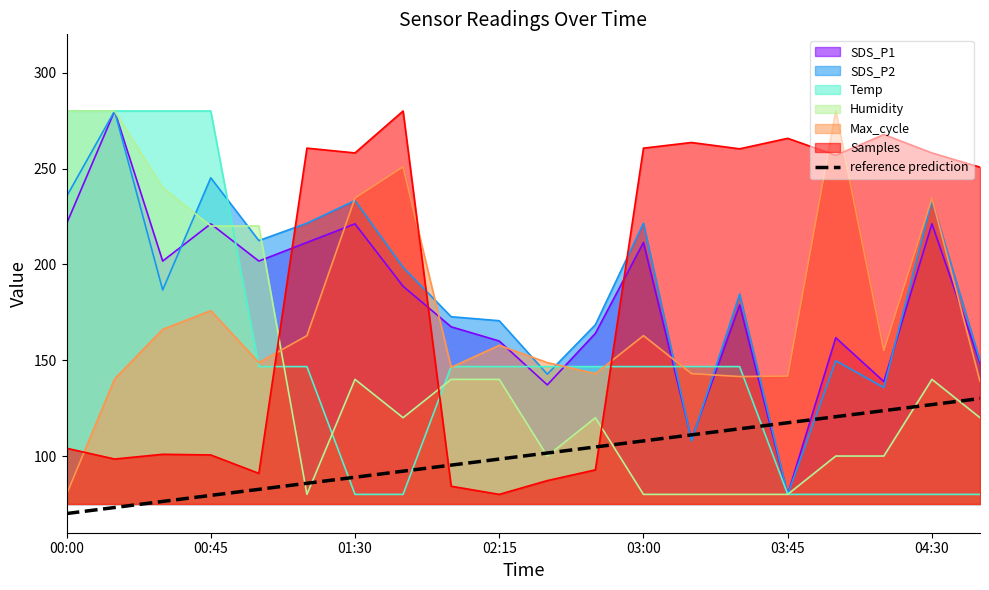

True or false: there are more than 2 points higher than both neighbors.

False